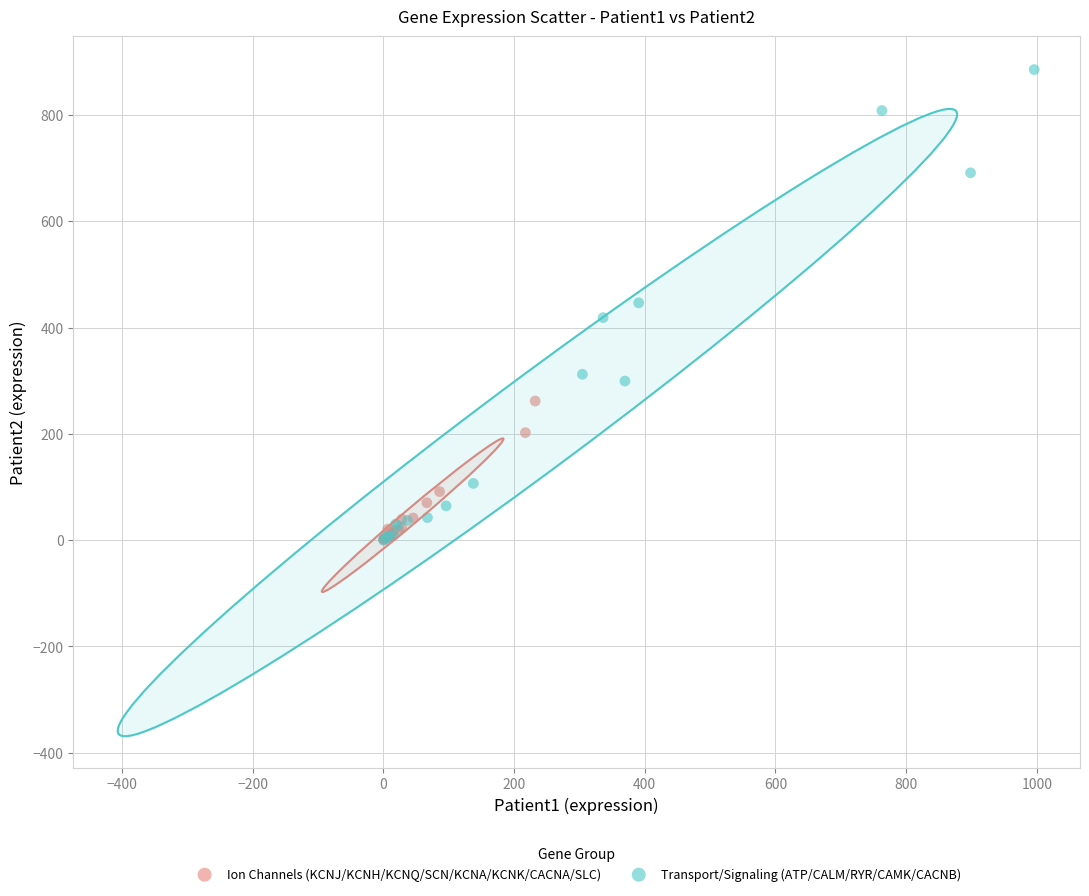

Which series has the widest spread of Y values?

Transport/Signaling (ATP/CALM/RYR/CAMK/CACNB)